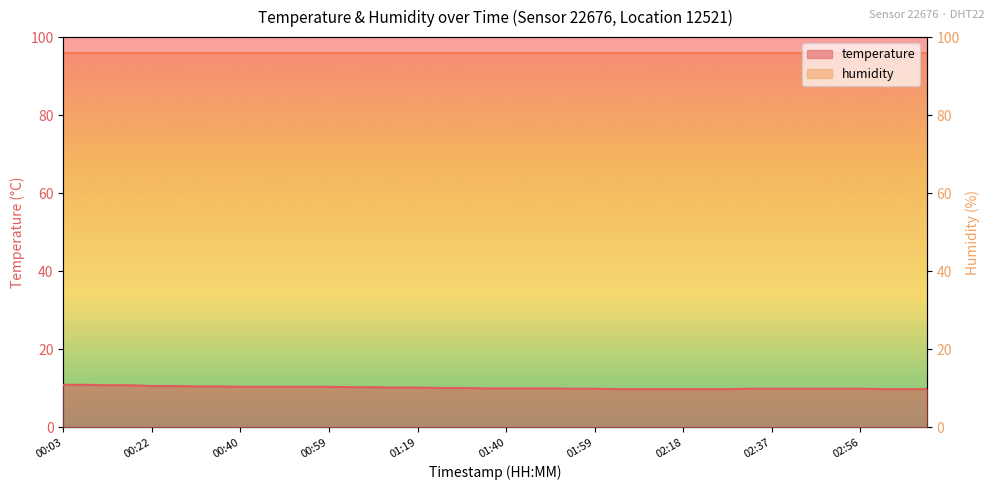

List the labels in order of value, largest first.

00:03, 00:08, 00:12, 00:17, 00:22, 00:26, 00:31, 00:36, 00:40, 00:45, 00:50, 00:54, 00:59, 01:04, 01:09, 01:14, 01:19, 01:25, 01:30, 01:35, 01:40, 01:44, 01:49, 01:54, 01:59, 02:33, 02:37, 02:42, 02:47, 02:51, 02:56, 02:04, 02:09, 02:13, 02:18, 02:23, 02:28, 03:01, 03:05, 03:10